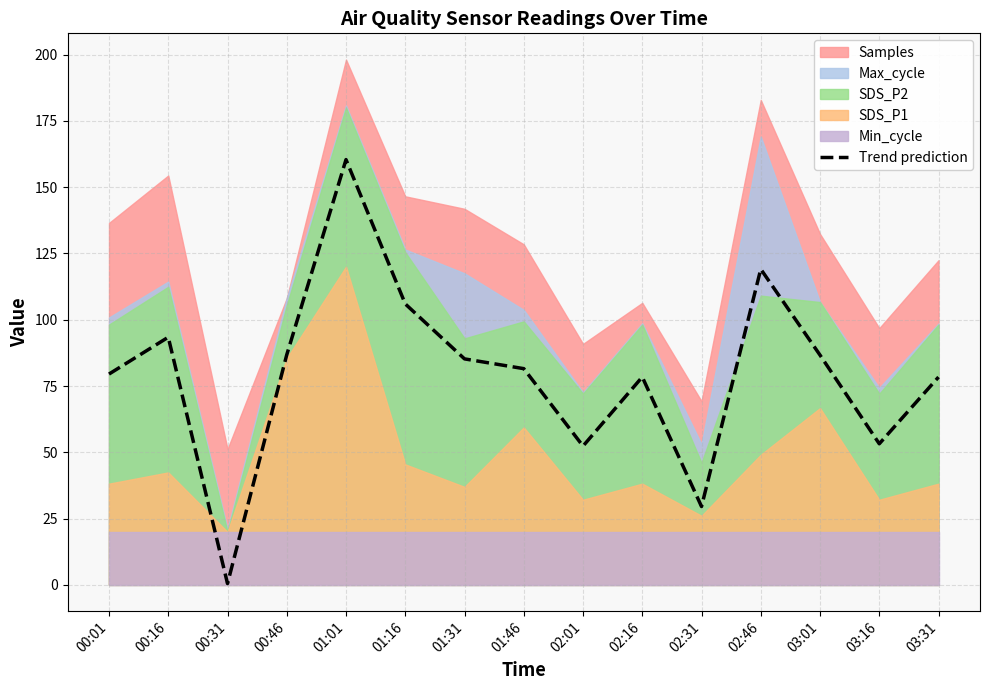

True or false: the data shows 169.4 at 01:16.

False